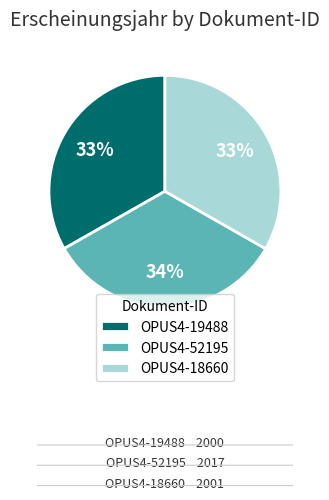

To the nearest percent, what percentage of the pie is OPUS4-19488?

33%